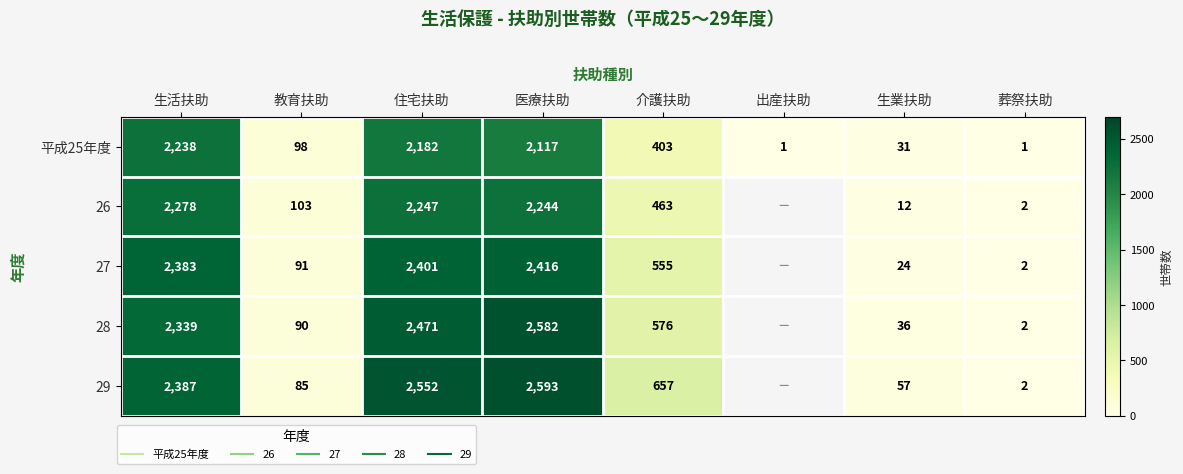

Which has a higher value, 介護扶助 or 教育扶助?

介護扶助